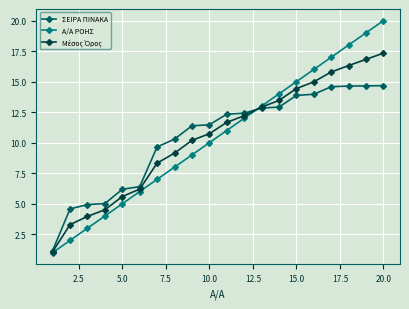

Which series has the widest spread of values?

Α/Α ΡΟΗΣ